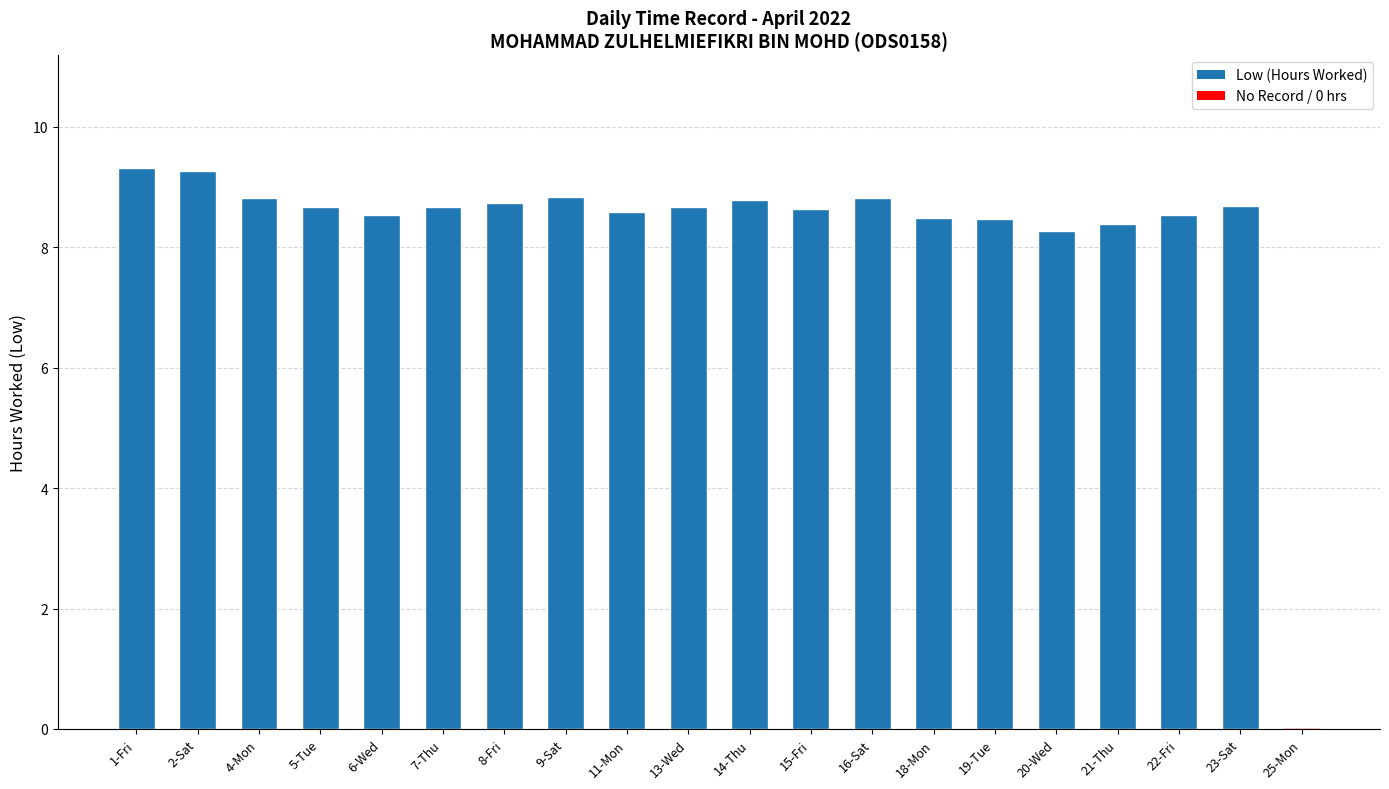

At which label does the data first exceed 8?

1-Fri